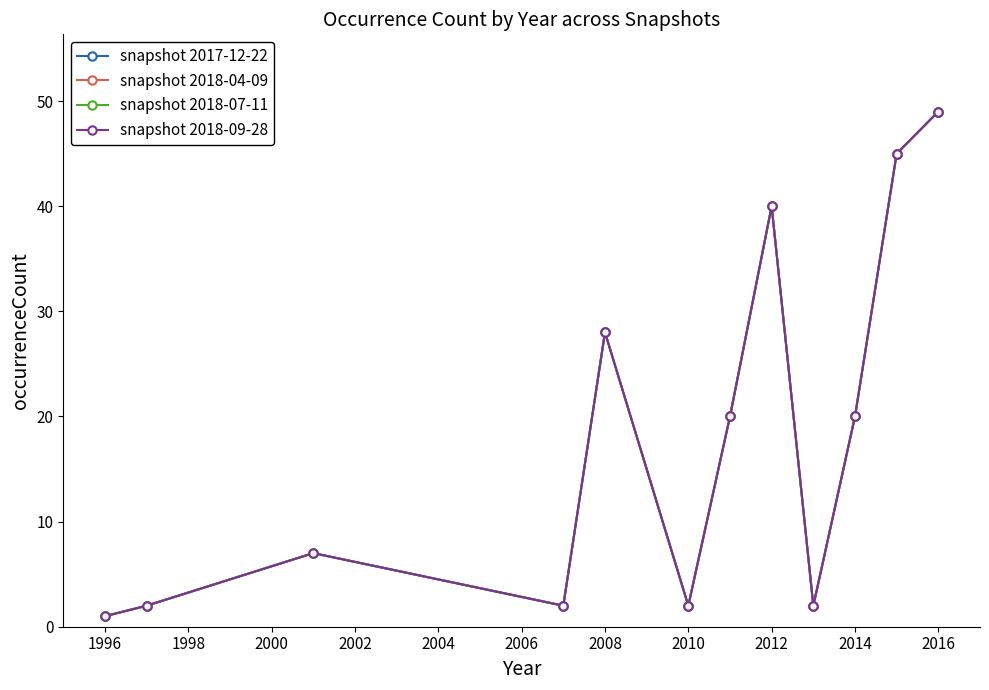

Does the chart have visible grid lines?

No